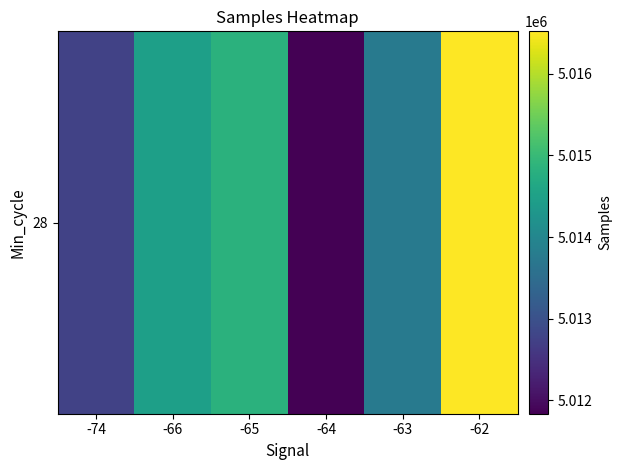

Is it true that the value at -66 is 7757369.9?

False